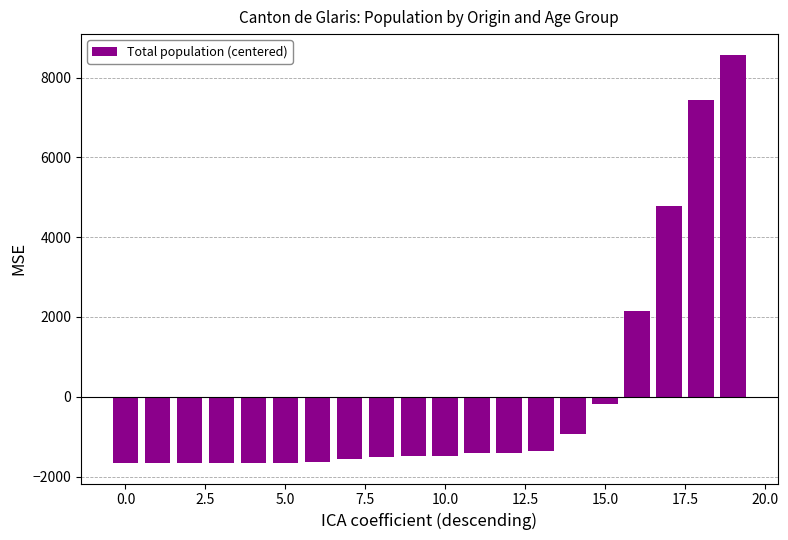

What is the smallest value displayed?

-1661.2